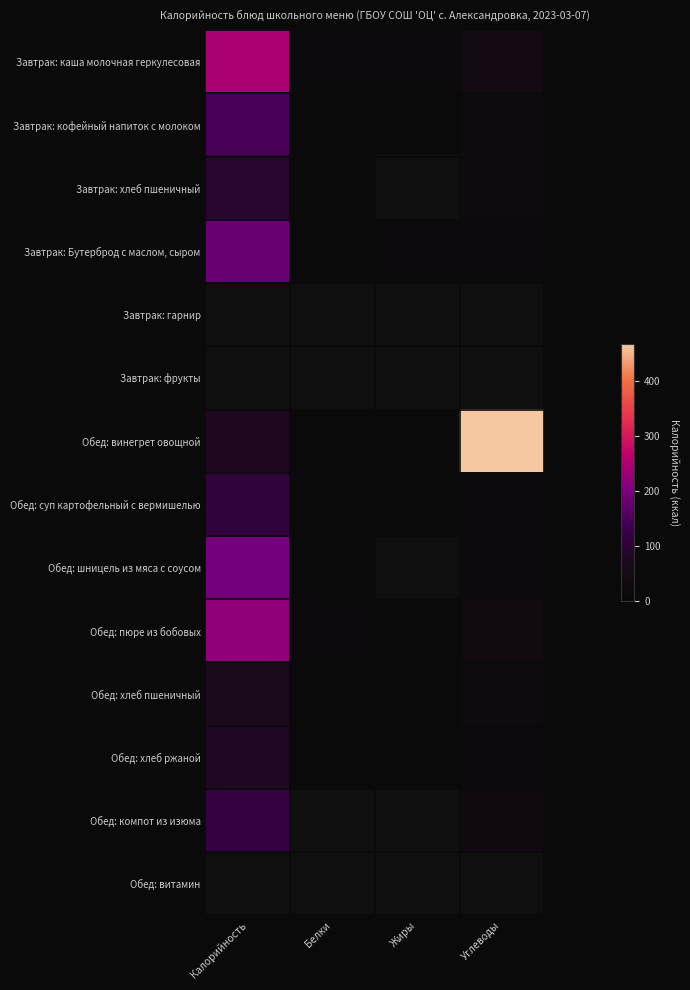

Which series changed the most between Жиры and Углеводы?

Обед: винегрет овощной